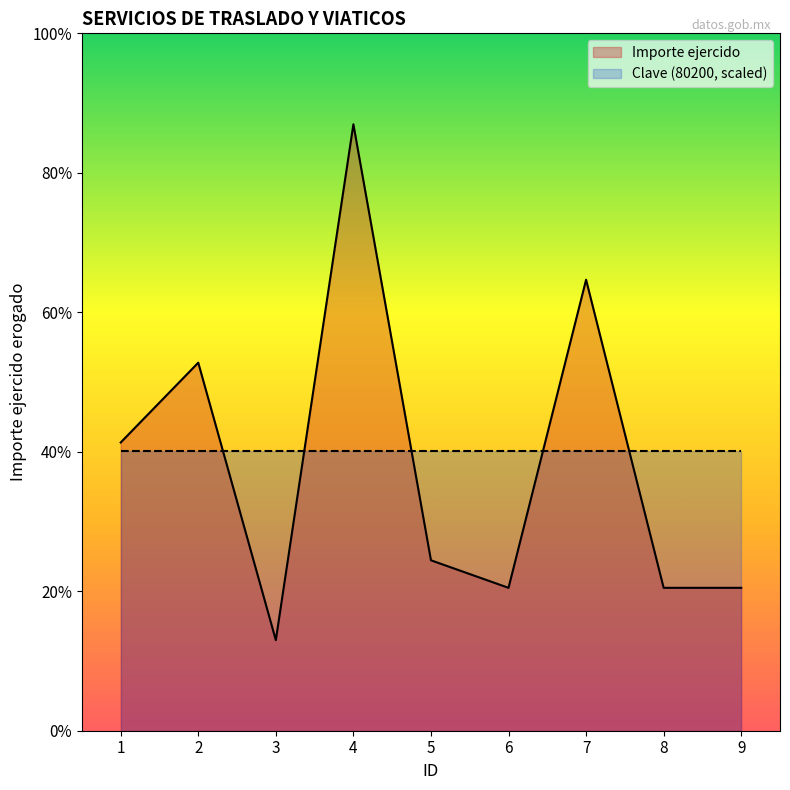

How many points are higher than both their immediate neighbors (excluding endpoints)?

3